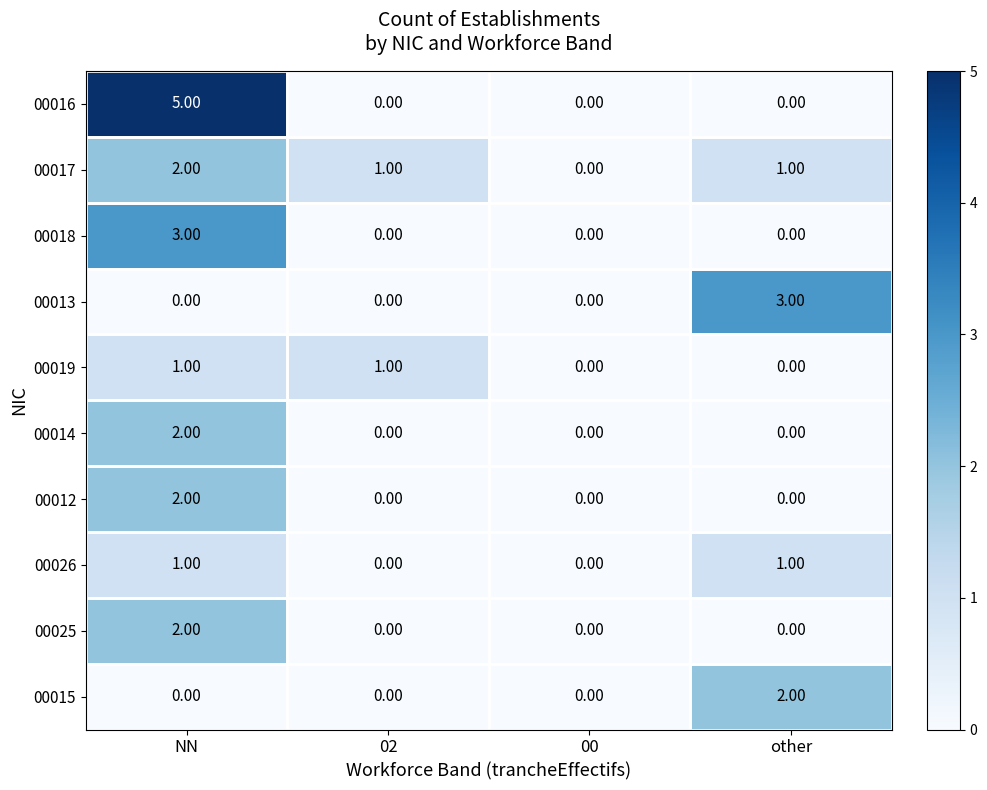

Which label corresponds to the largest value in the chart?

NN